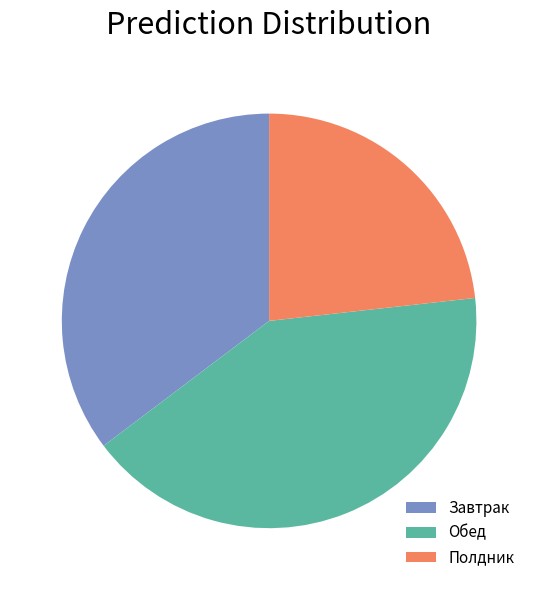

Is it true that Полдник is 33% of the pie?

False